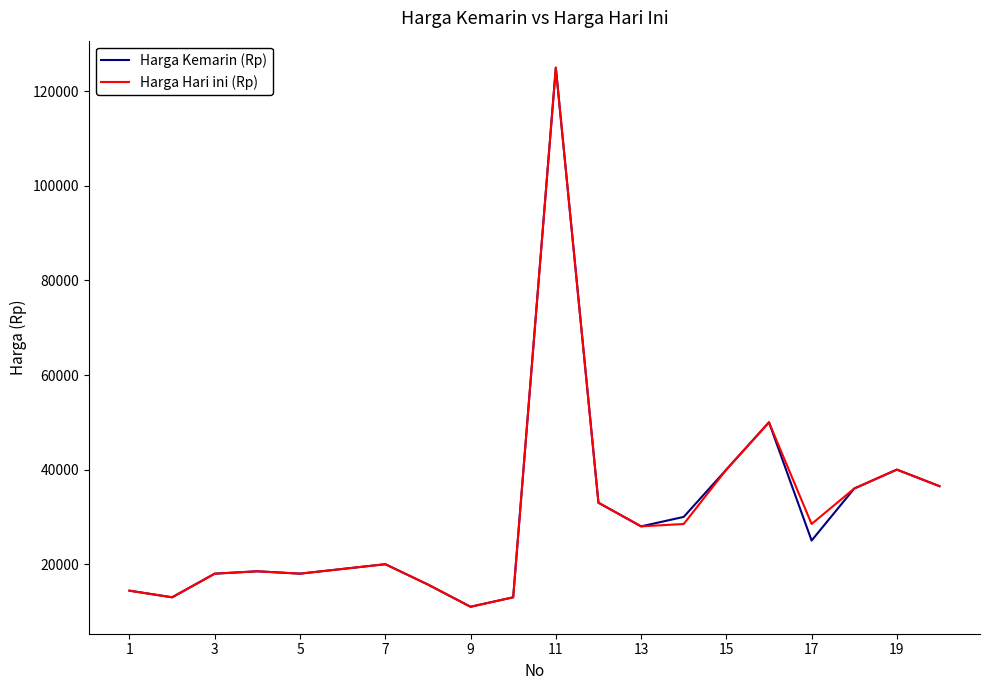

What is the minimum value for Harga Kemarin (Rp)?

11000